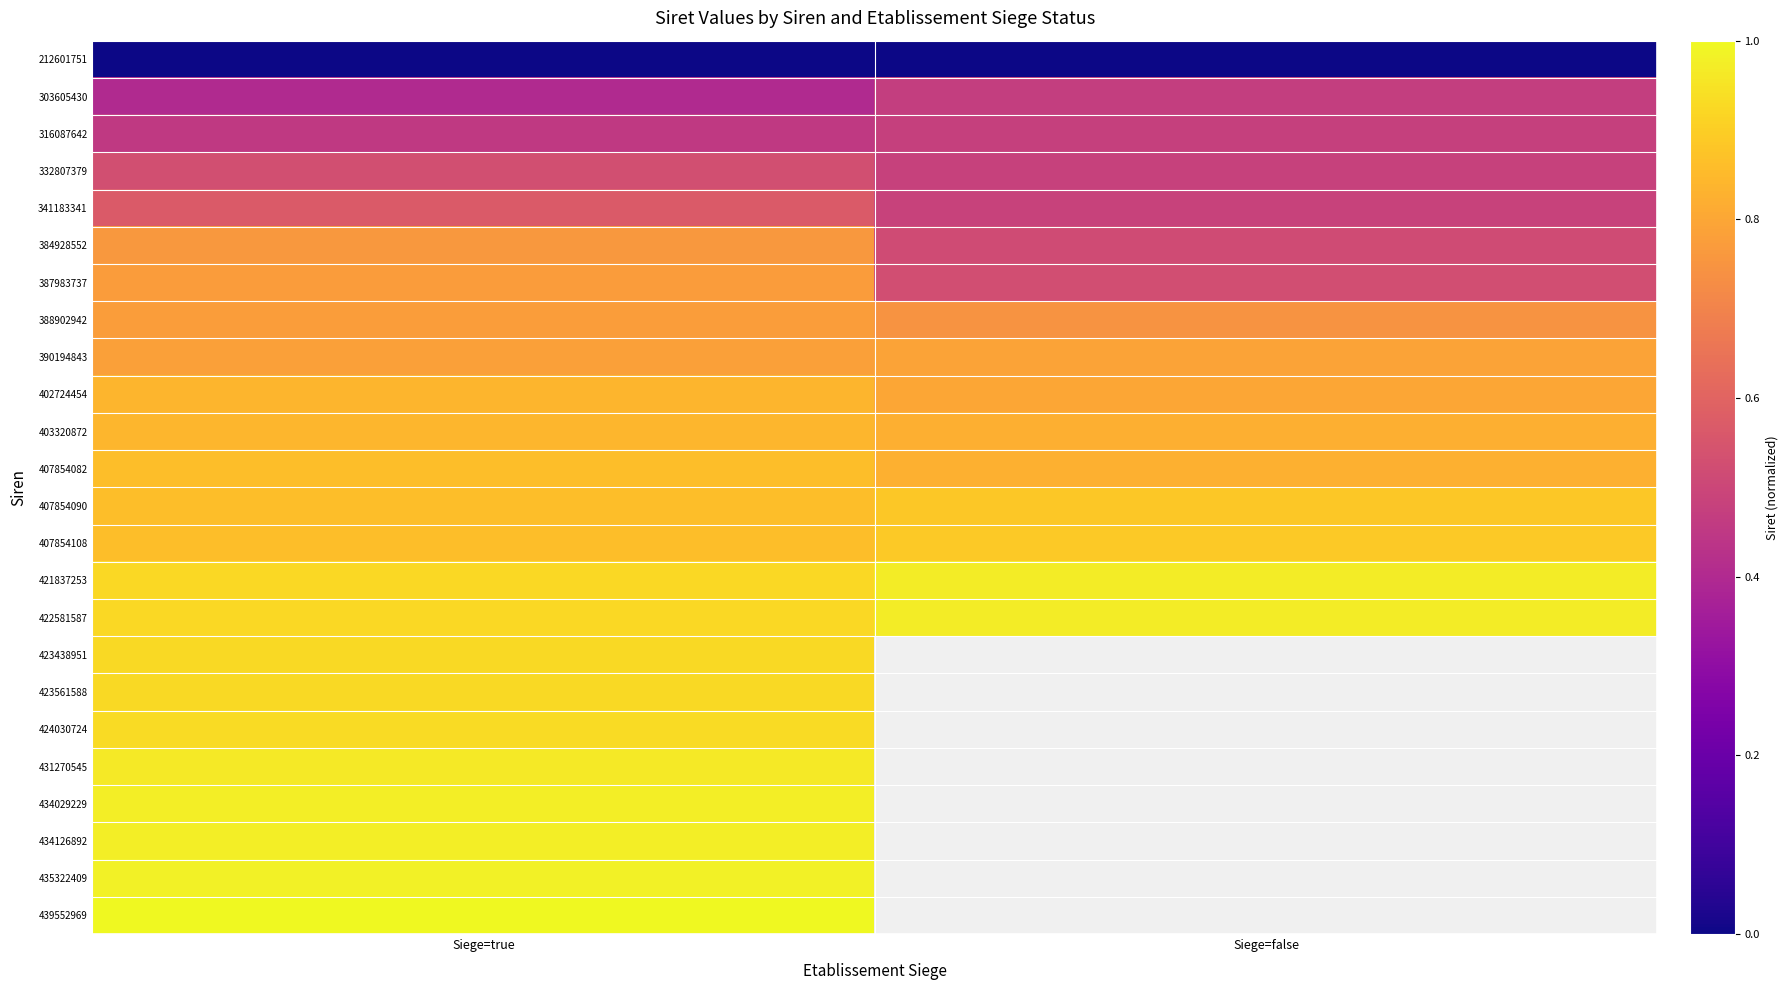

The value of 303605430 at Siege=true is 0.6. True or false?

False